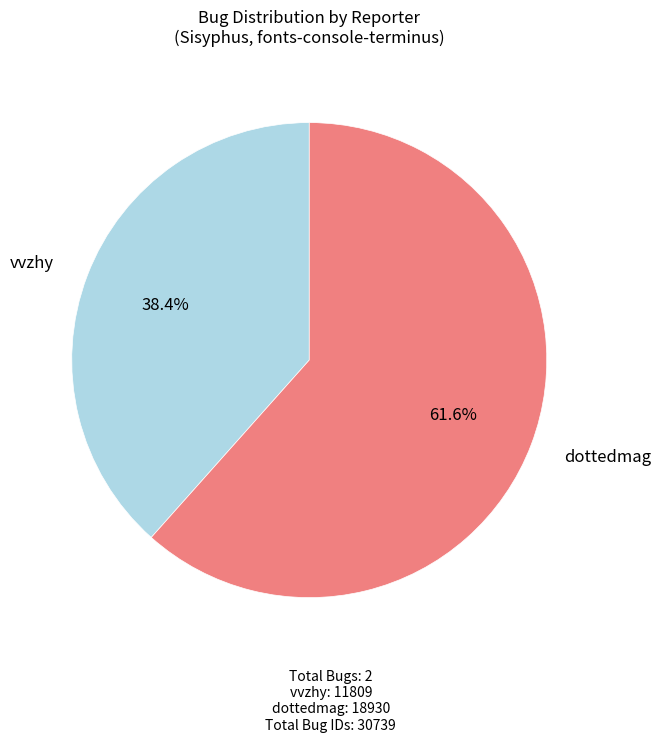

To the nearest percent, what is the combined percentage of vvzhy and dottedmag?

100%